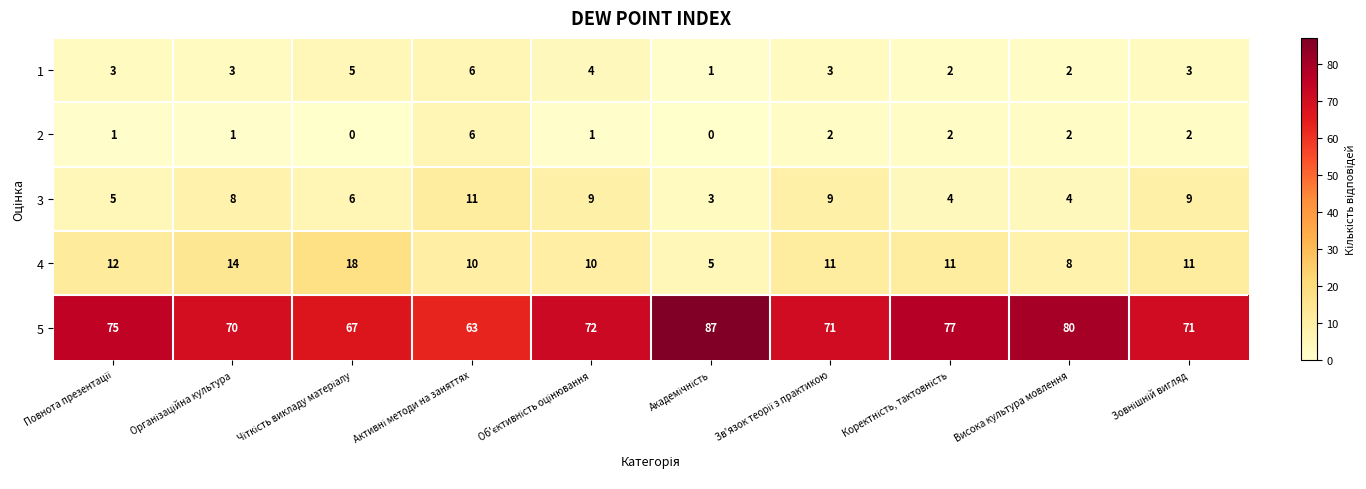

What is the minimum value for 3?

3